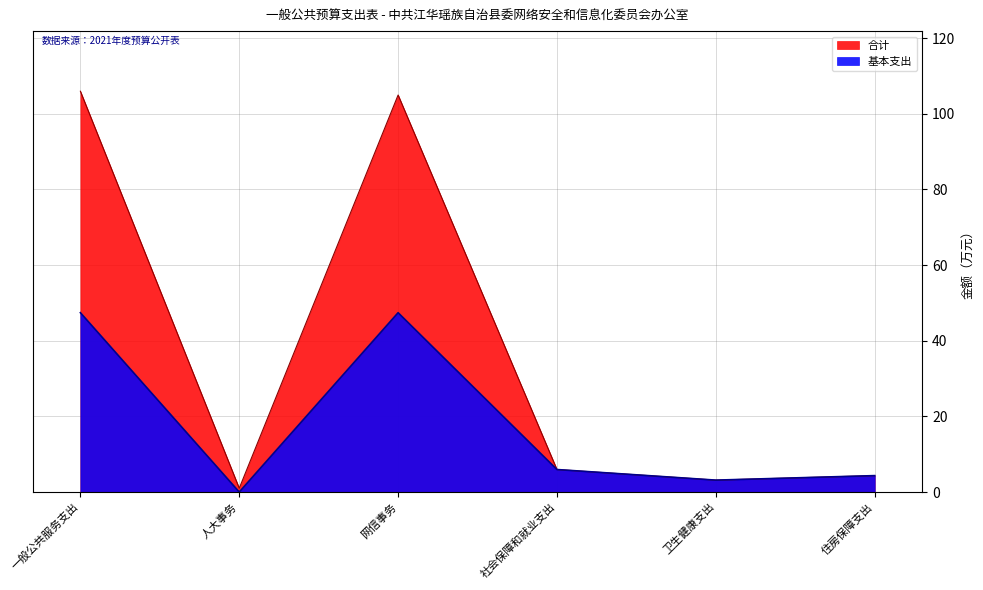

Rank the series by their maximum value, from highest to lowest.

合计, 基本支出